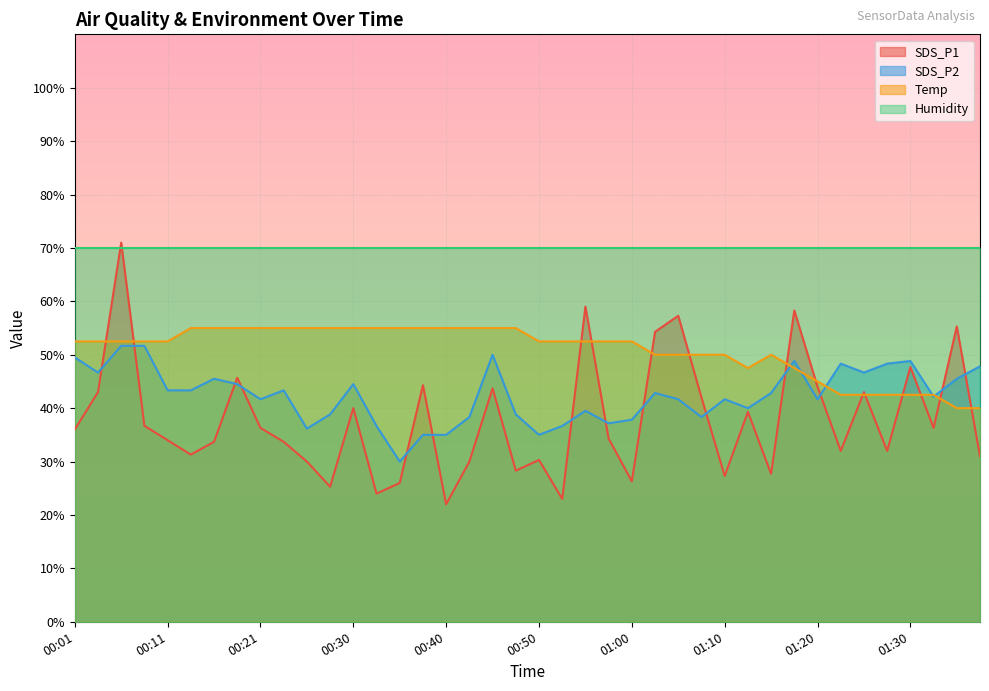

How many data points in Temp are less than 52?

15